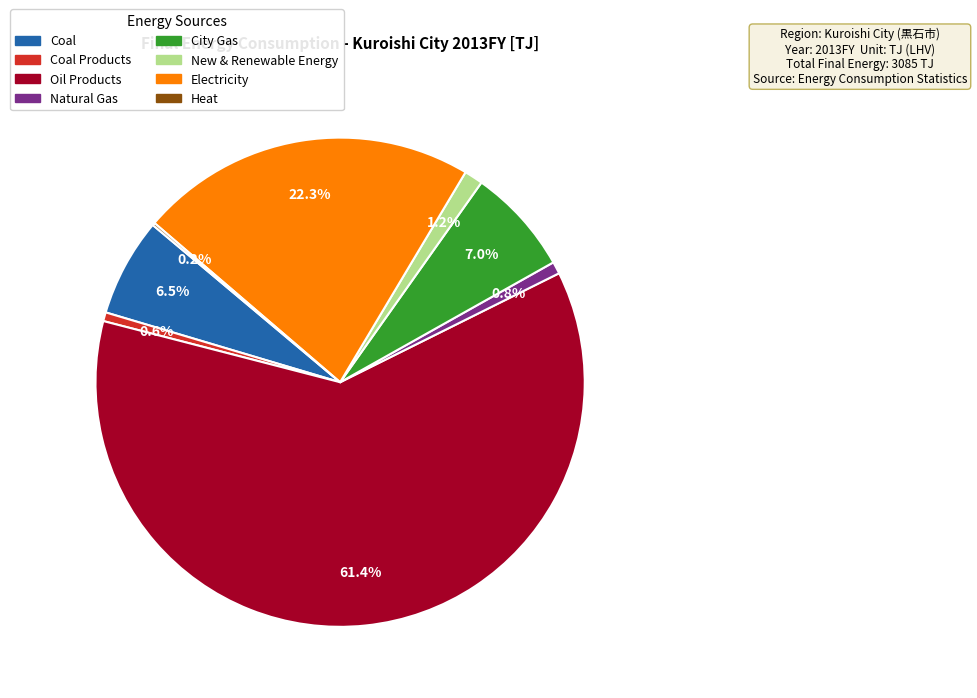

Is there any slice that represents more than half of the pie?

Yes